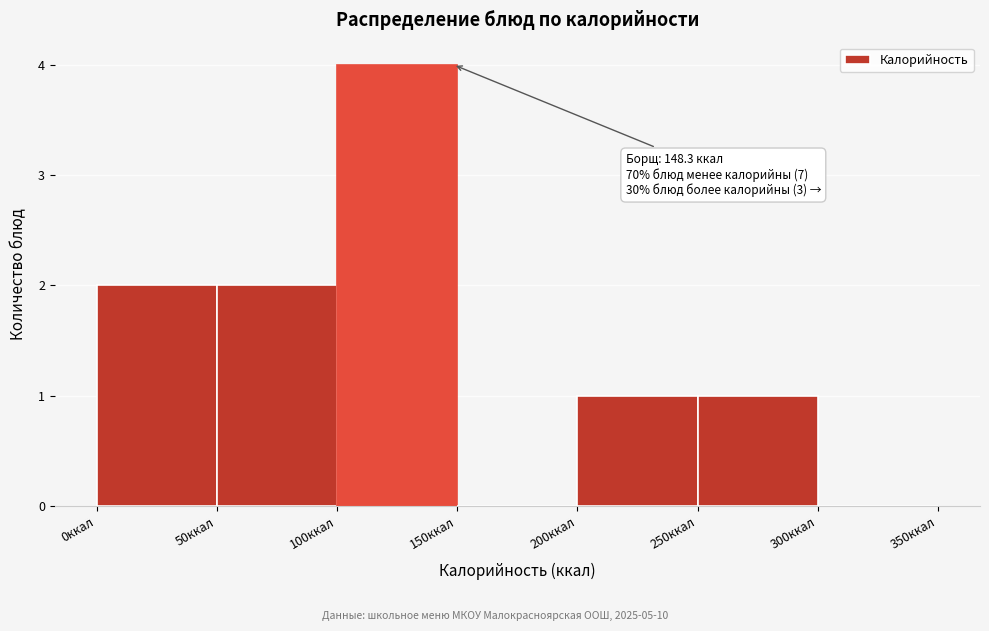

Which range on the x-axis has the tallest bar?

100 to 150